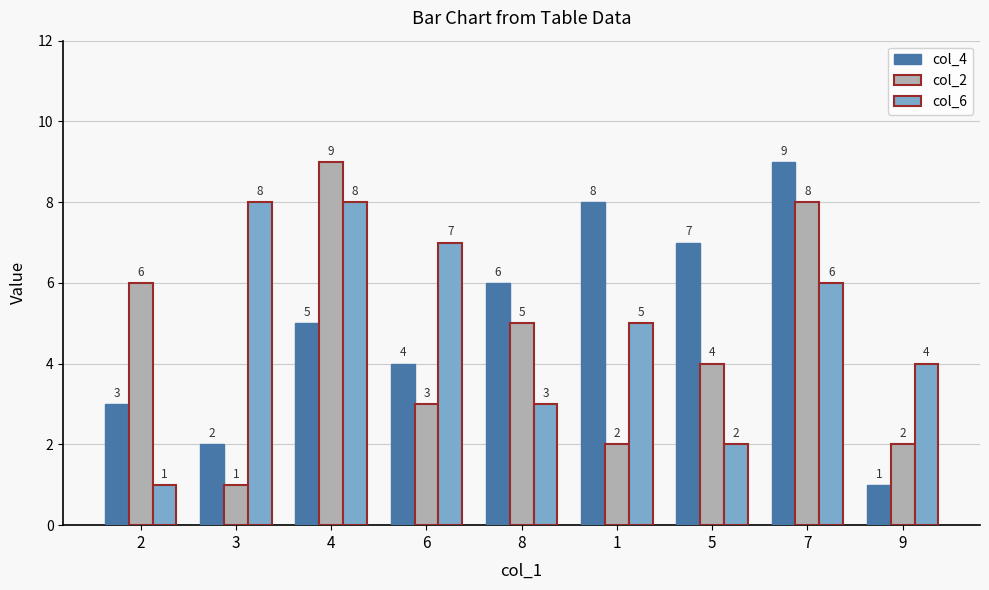

What is the value of the col_2 bar at the 7th from the left?

4